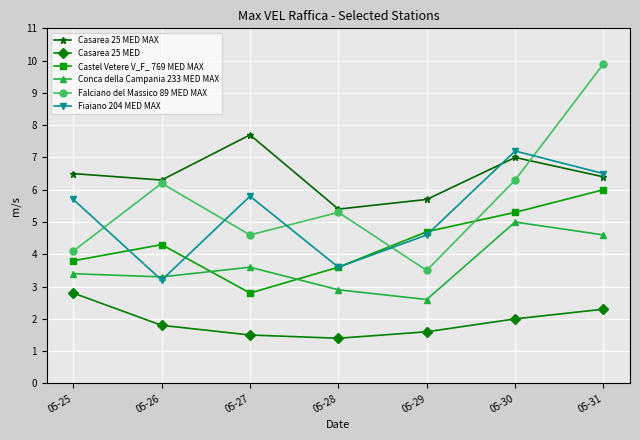

At which category is the sum across all series the highest?

05-31